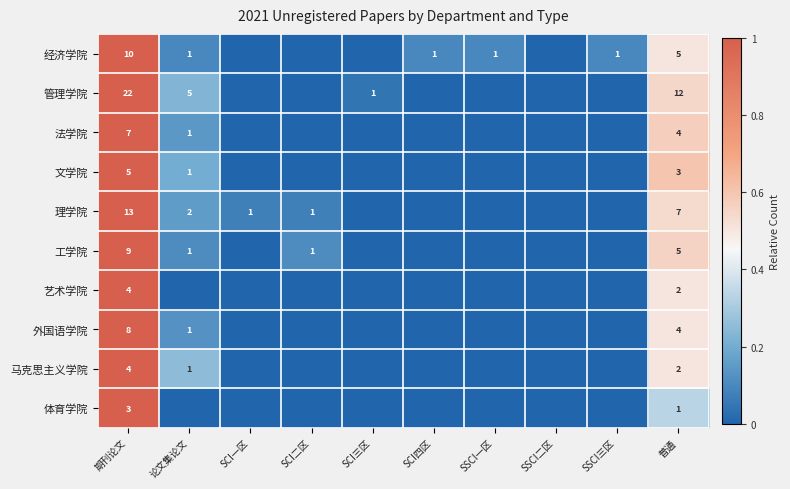

True or false: 管理学院 has a value of 13 at 期刊论文.

False